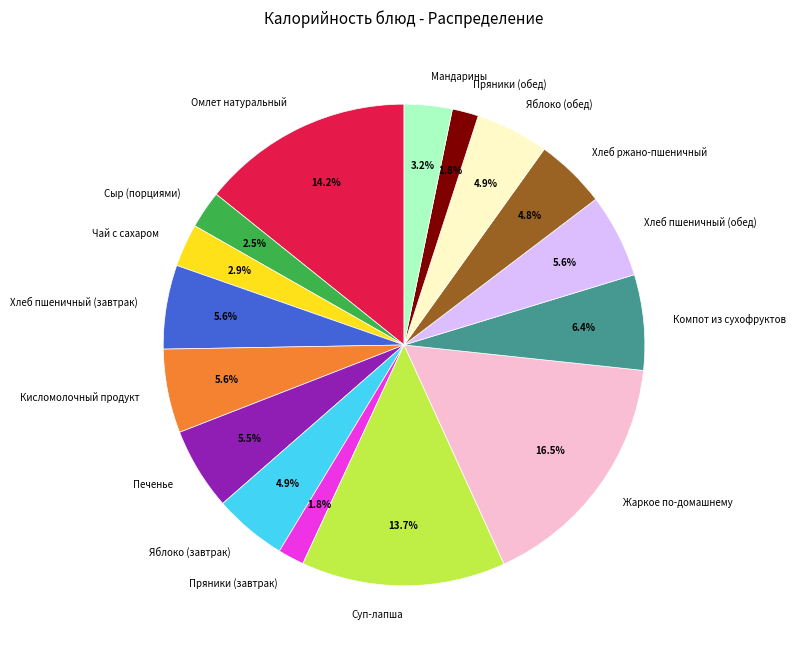

Count the number of slices in the pie.

16